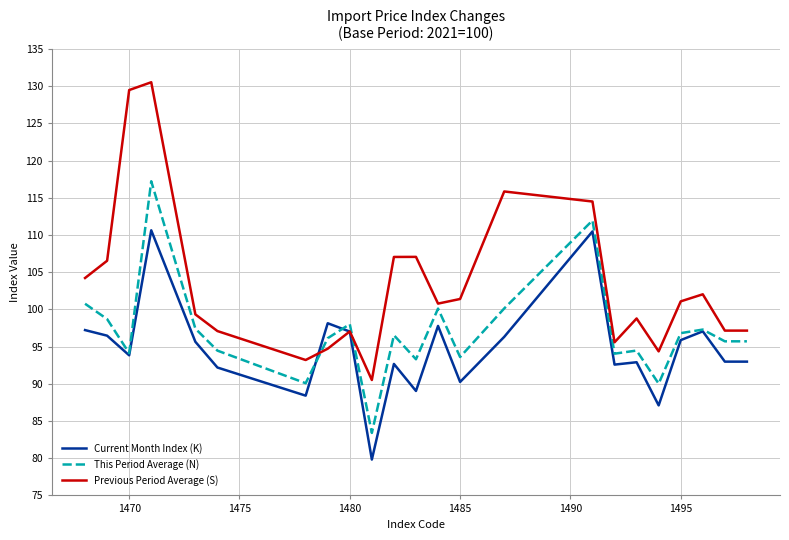

Which series has the largest total across all categories?

Previous Period Average (S)